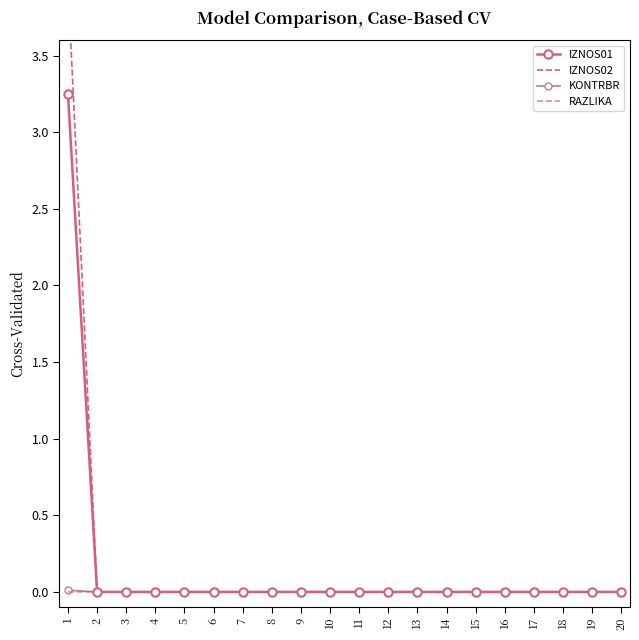

True or false: RAZLIKA and IZNOS01 cross at least once.

False